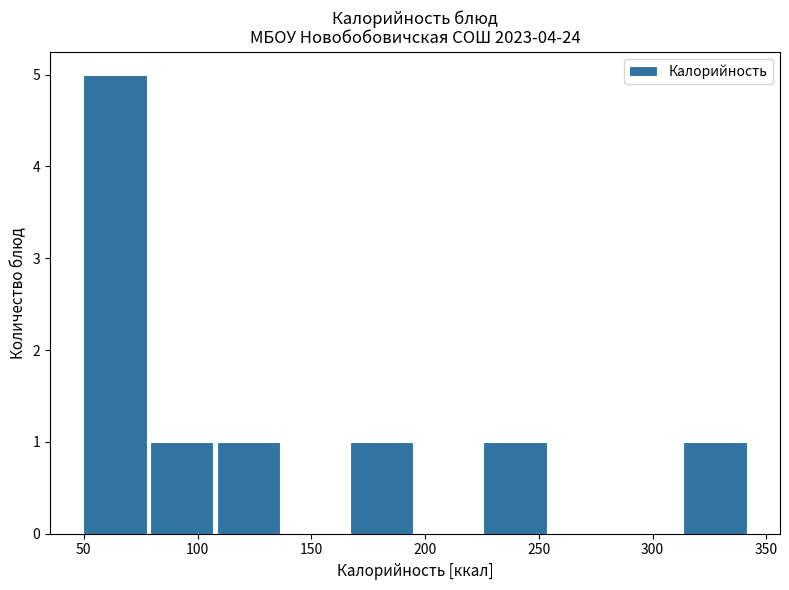

Reading left to right, list every bar in this chart as the range it spans on the x-axis followed by its height. Neither the bar edges nor the heights are printed on the chart, so give them approximately, as read against the axes.

50 to 80: 5
80 to 110: 1
110 to 135: 1
135 to 165: 0
165 to 195: 1
195 to 225: 0
225 to 255: 1
255 to 285: 0
285 to 315: 0
315 to 340: 1